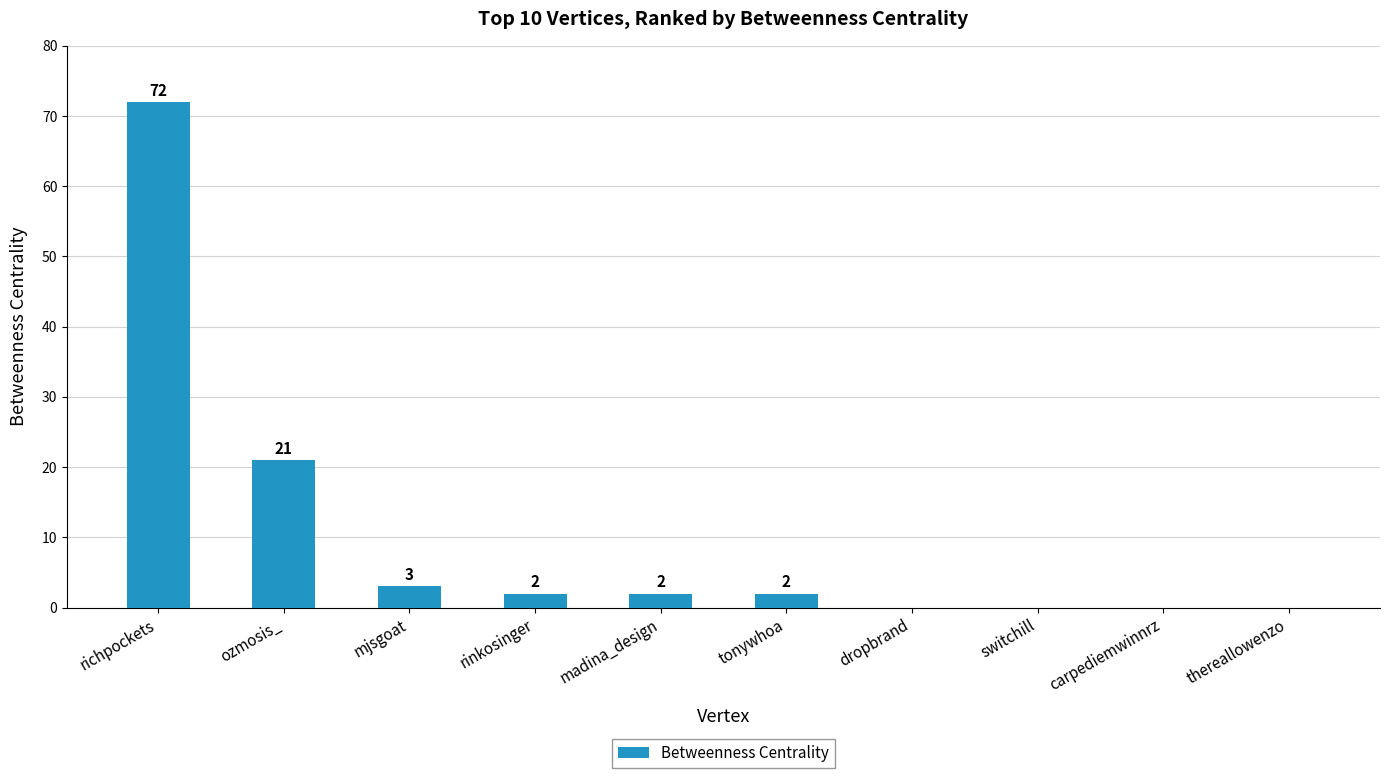

At which label is the value closest to 36?

ozmosis_